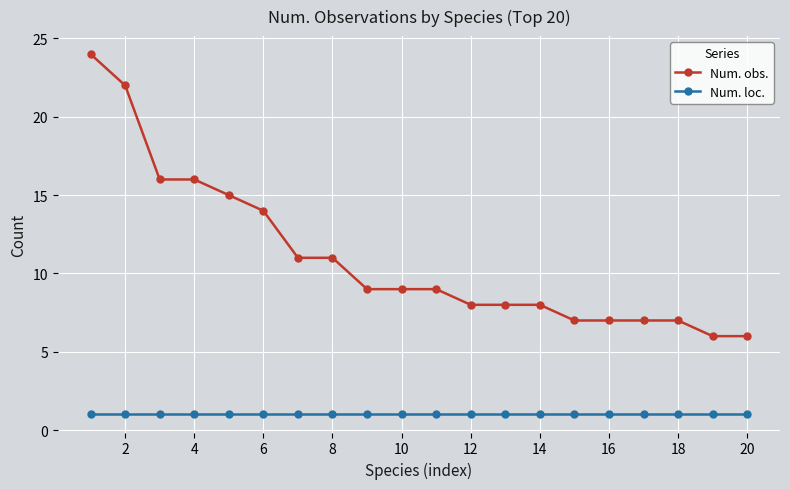

List the series in order of their peak value, lowest first.

Num. loc., Num. obs.